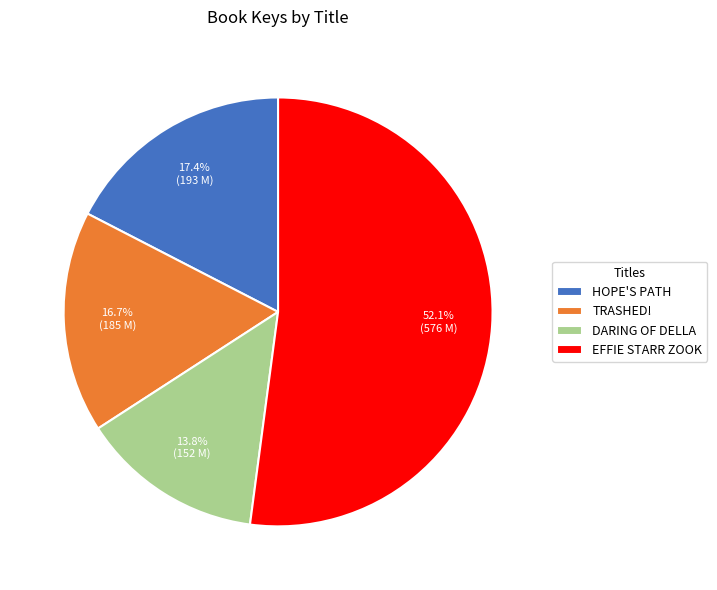

How many slices are in this pie chart?

4